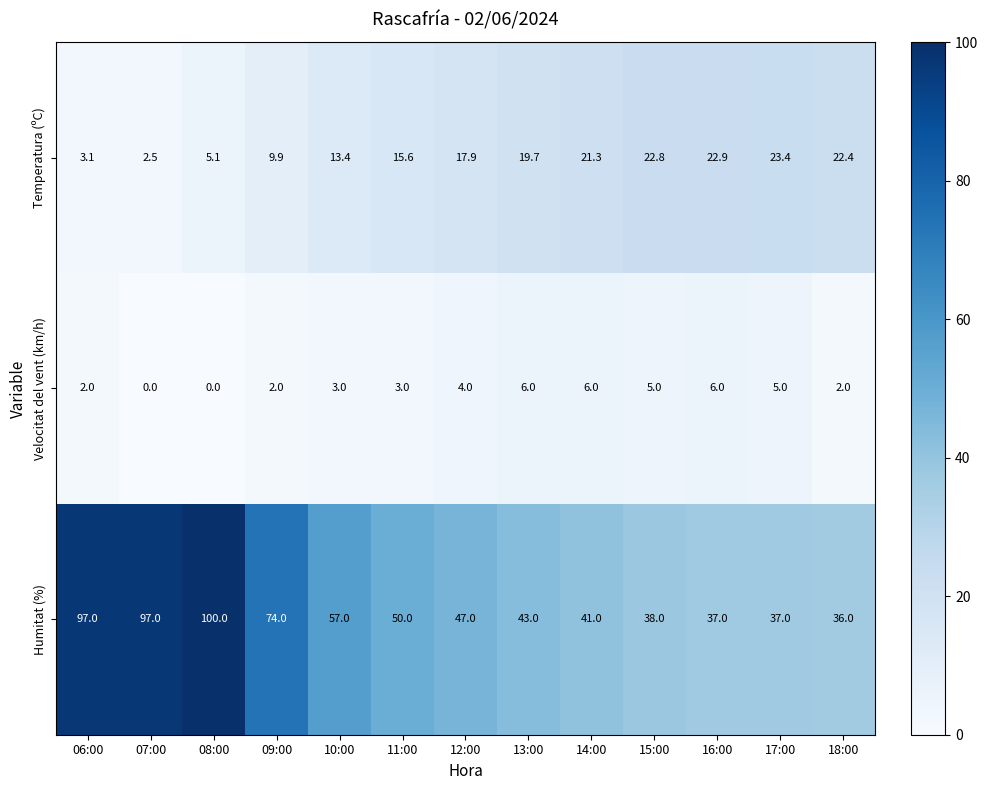

The Temperatura (ºC) series shows 24.4 at 12:00. True or false?

False